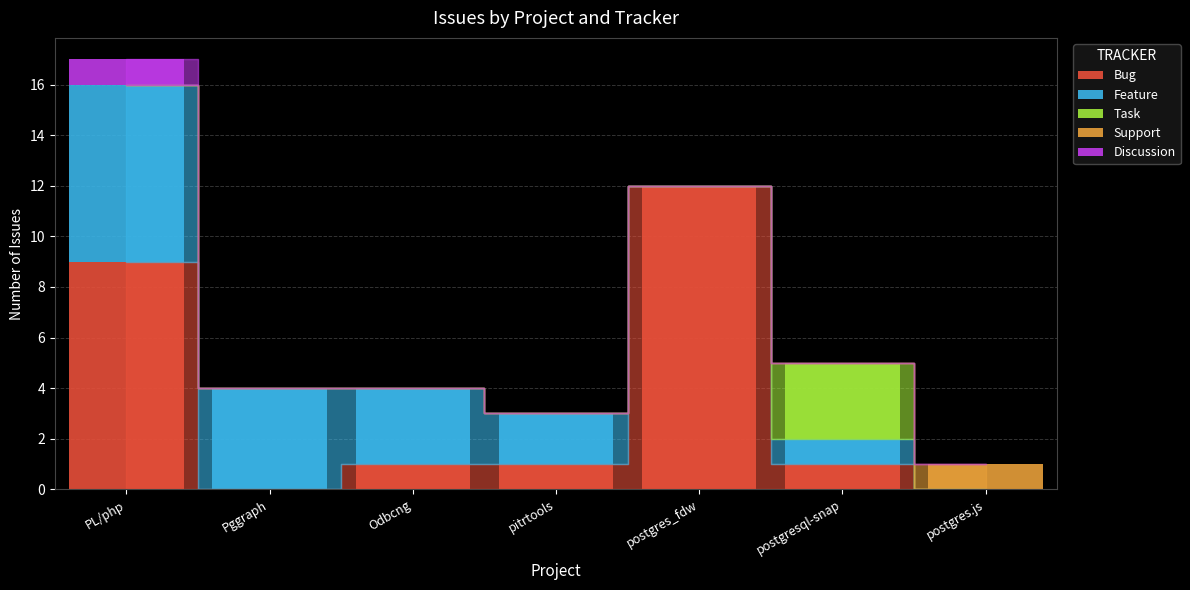

At which category is the sum across all series the highest?

PL/php